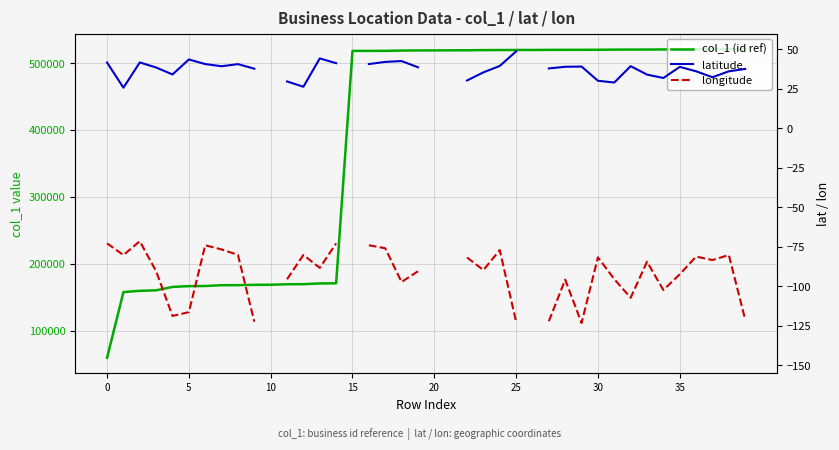

The value of longitude at 34 is -21.6. True or false?

False